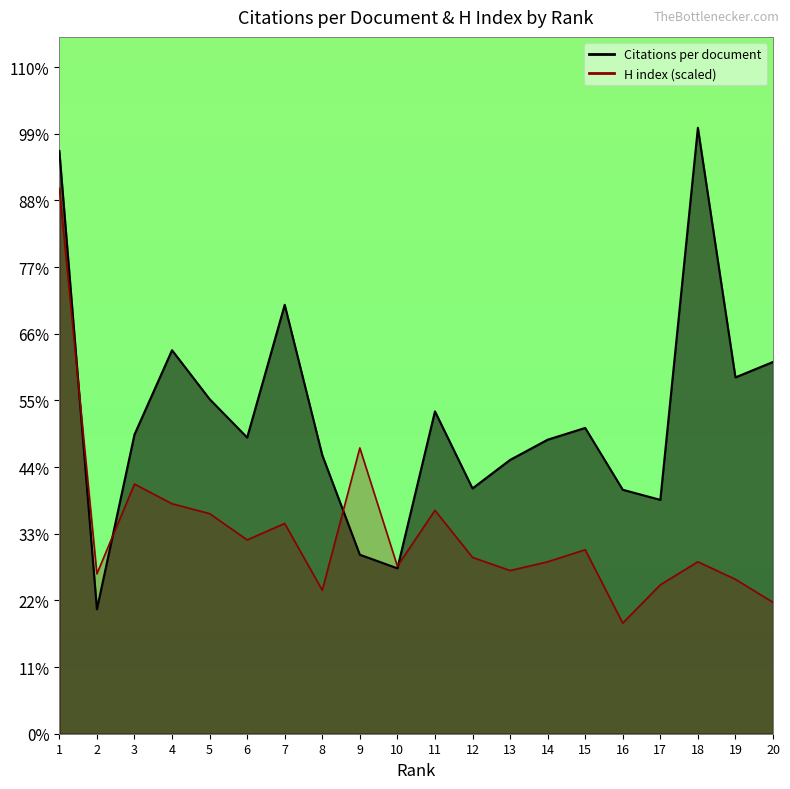

The H index series shows 44.9 at 1. True or false?

False